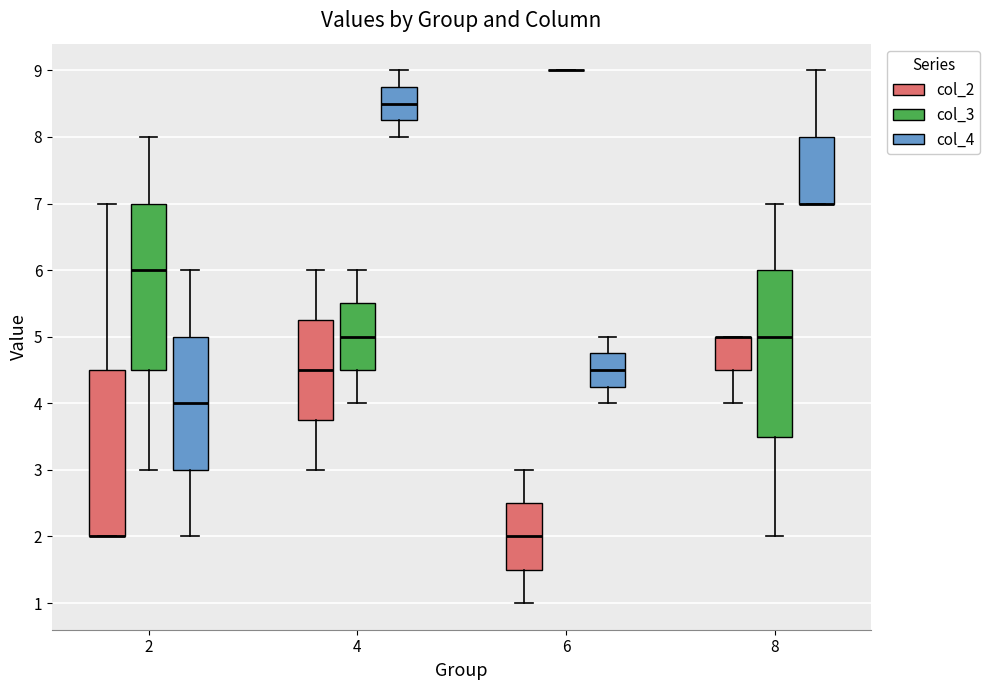

Where does the median line of the box for 6 (col_2) sit on the y-axis? The values are not printed on the chart, so give them approximately, as read against the axis.

2.0